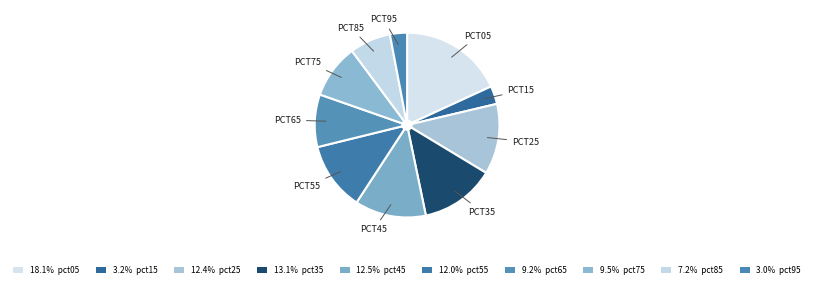

How many slices are in this pie chart?

10